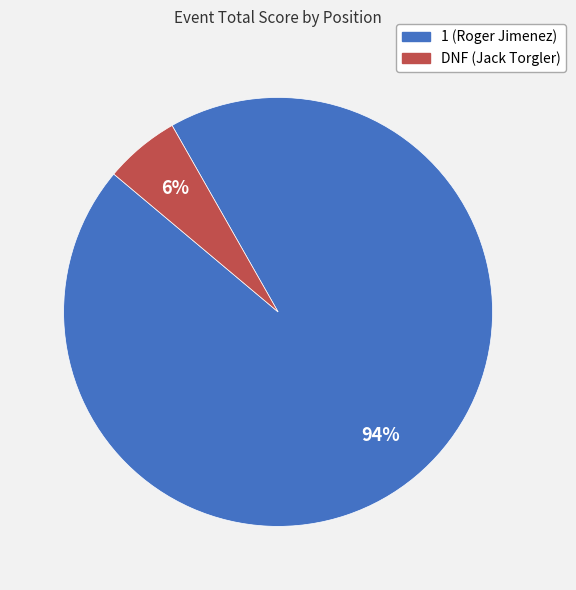

What is the majority slice?

1 (Roger Jimenez)